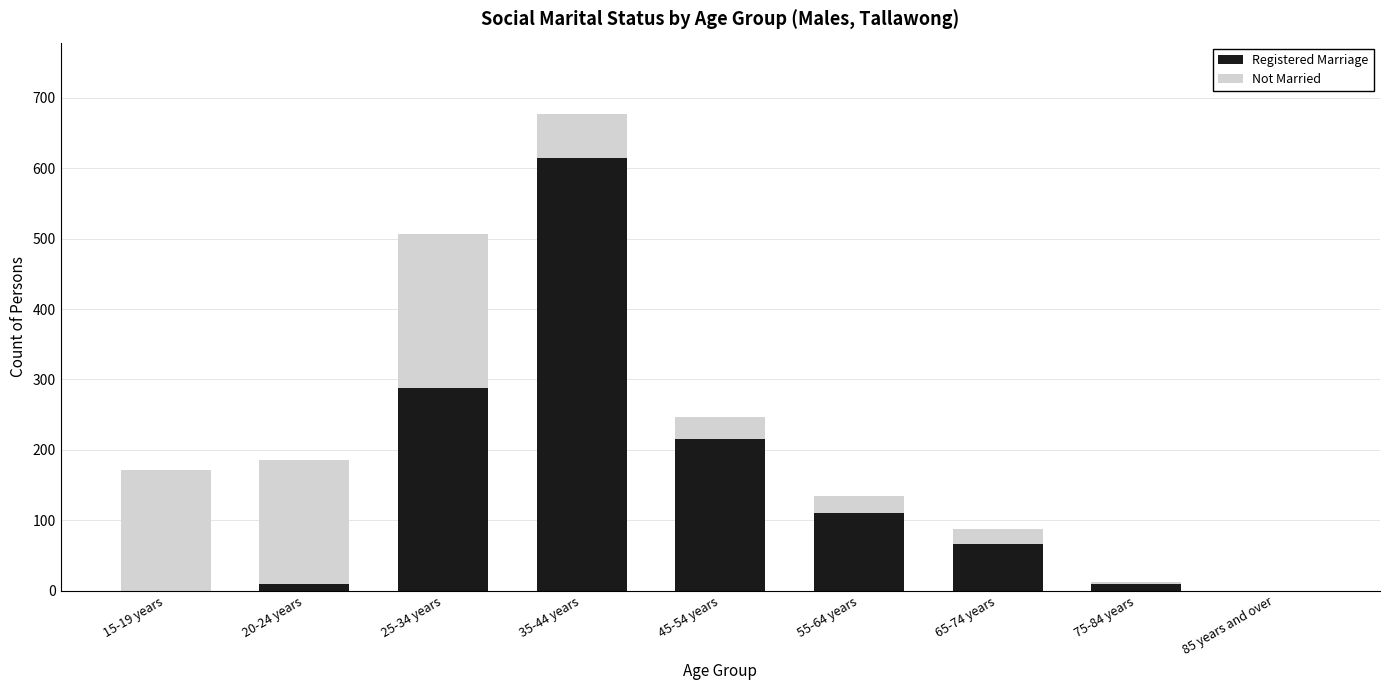

How many data points does each series have?

9